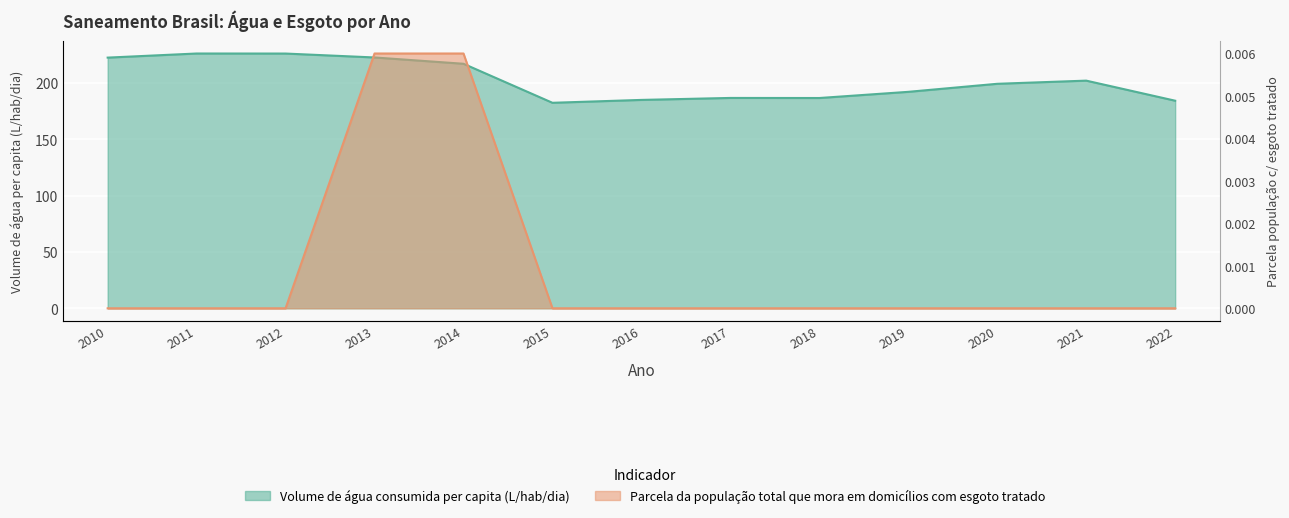

True or false: Volume de água consumida per capita (L/hab/dia) and Parcela da população total que mora em domicílios com esgoto tratado cross at least once.

False